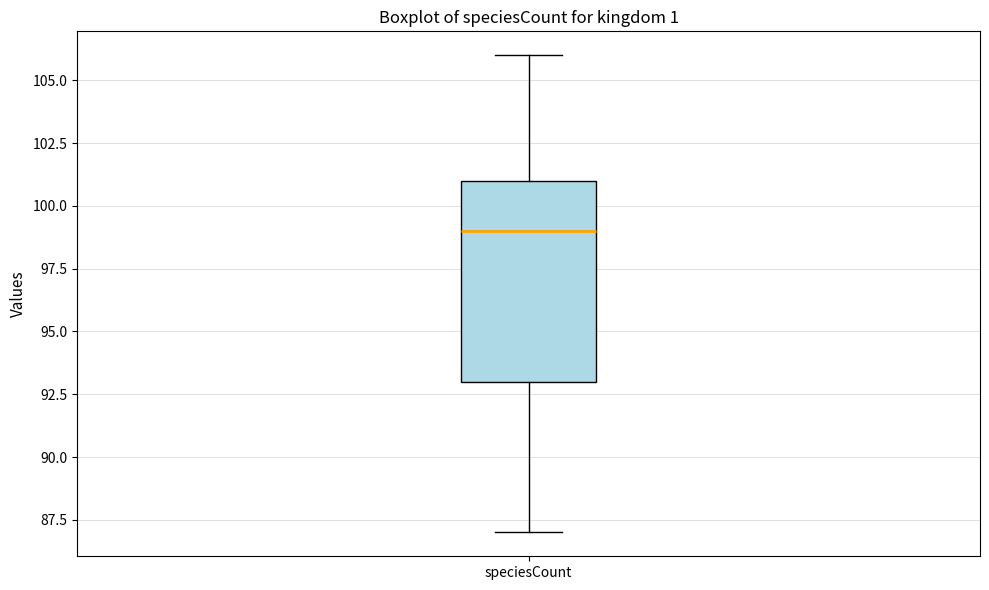

Read this box plot against the y-axis: the position of the median line, the range covered by the box, and the ends of both whiskers. The values are not printed on the chart, so give them approximately, as read against the axis.

median 99, box 93 to 101, whiskers 87 to 106